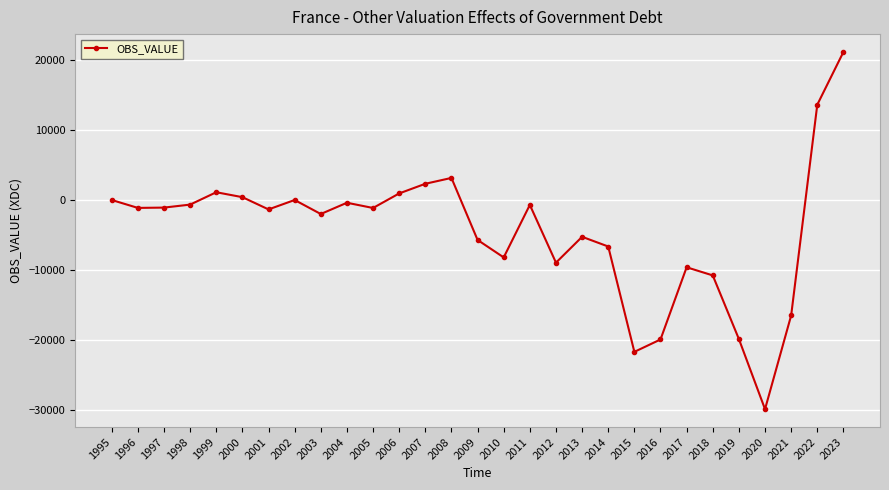

True or false: the data has more than 2 interior local peaks.

True